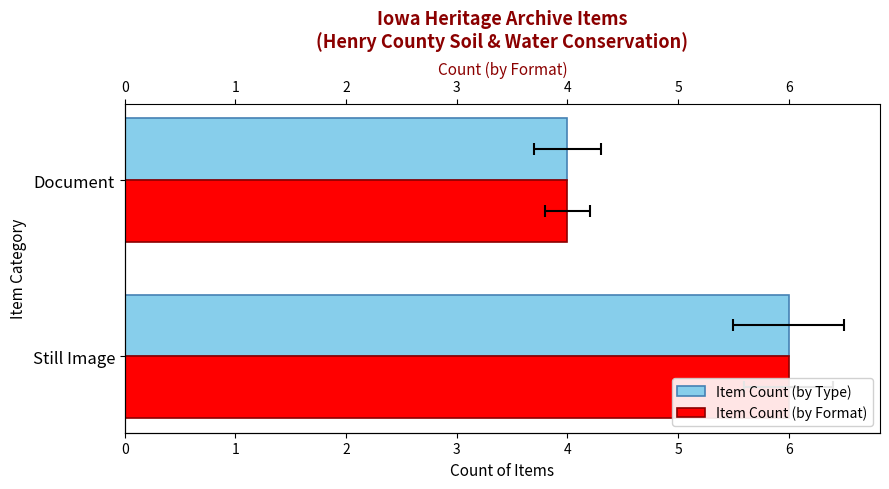

How many bars are there in each group?

2